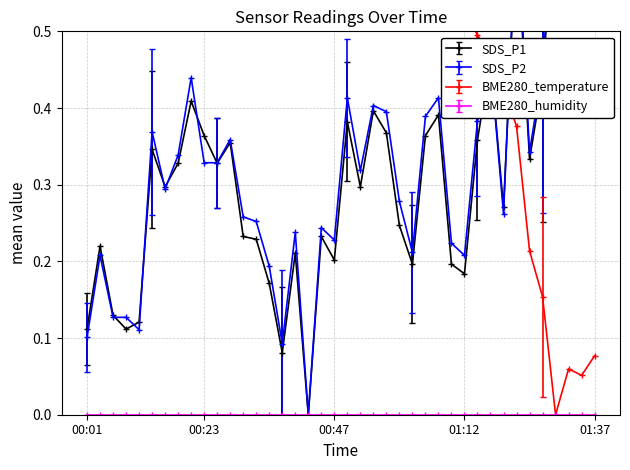

Which series changed the most between 00:40 and 01:12?

BME280_temperature